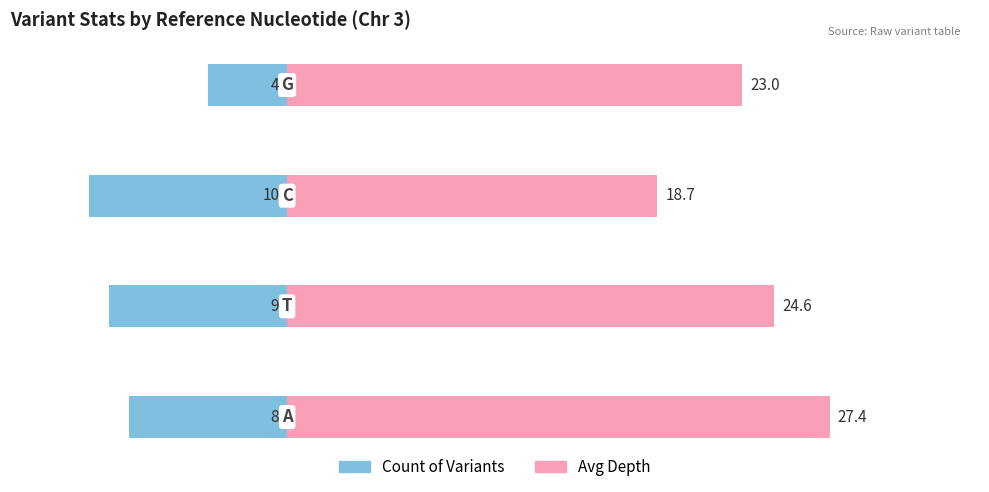

What is the difference between the second highest and minimum values in the Avg Depth series?

5.9